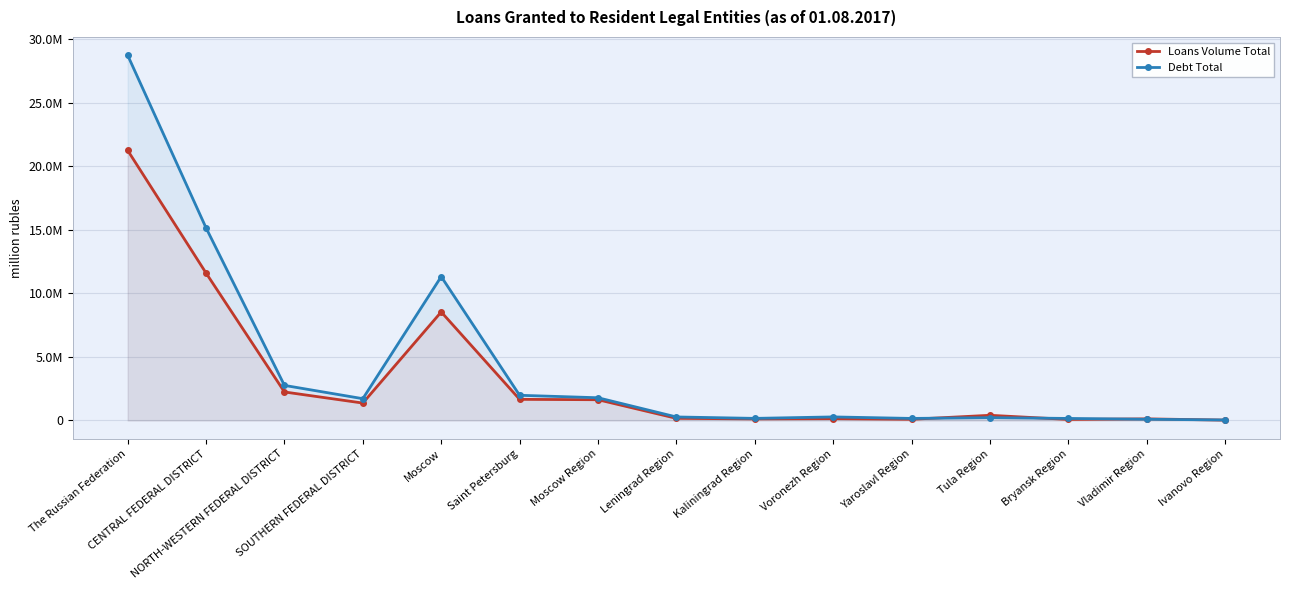

In Debt Total, how many points are higher than both neighbors (excluding endpoints)?

3